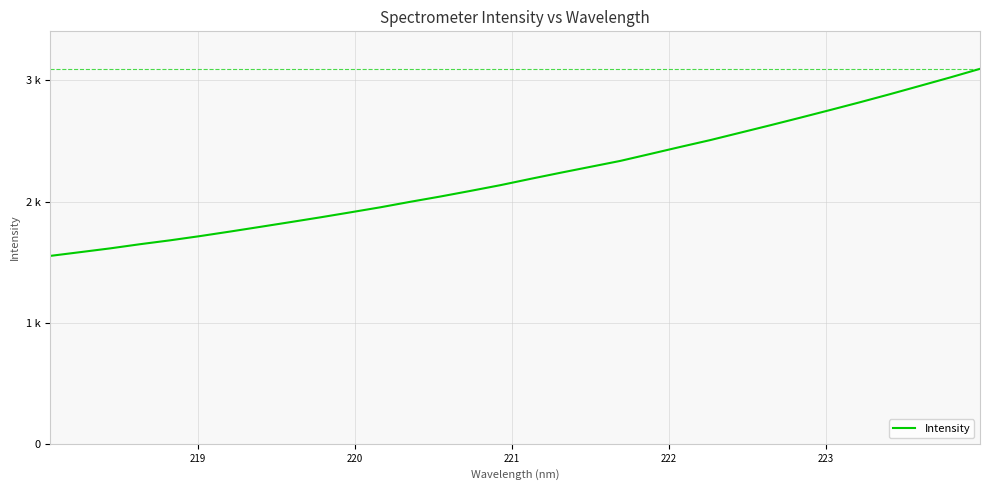

Reading left to right, transcribe all the data shown in this chart.

1551.5	1582.4	1613.7	1648.3	1680.3	1715.4	1752.8	1791.4	1830.4	1869.9	1911.1	1952.9	1998.3	2041.9	2088.1	2135.6	2187.4	2237.8	2286.9	2336.0	2393.4	2451.3	2507.8	2568.9	2630.1	2692.6	2756.1	2820.6	2887.2	2955.8	3024.7	3096.2